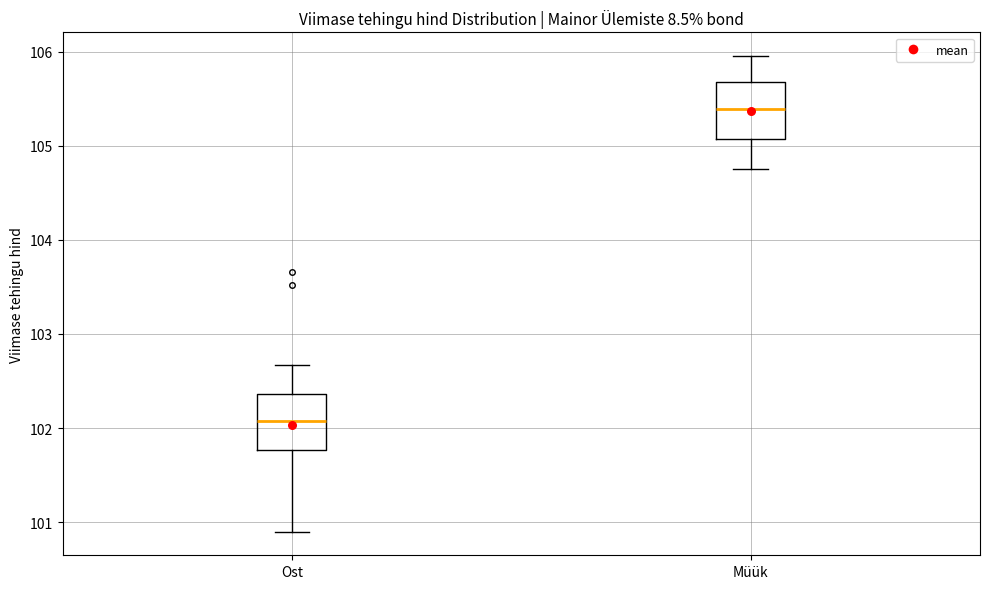

Which box's median line is the highest?

Müük